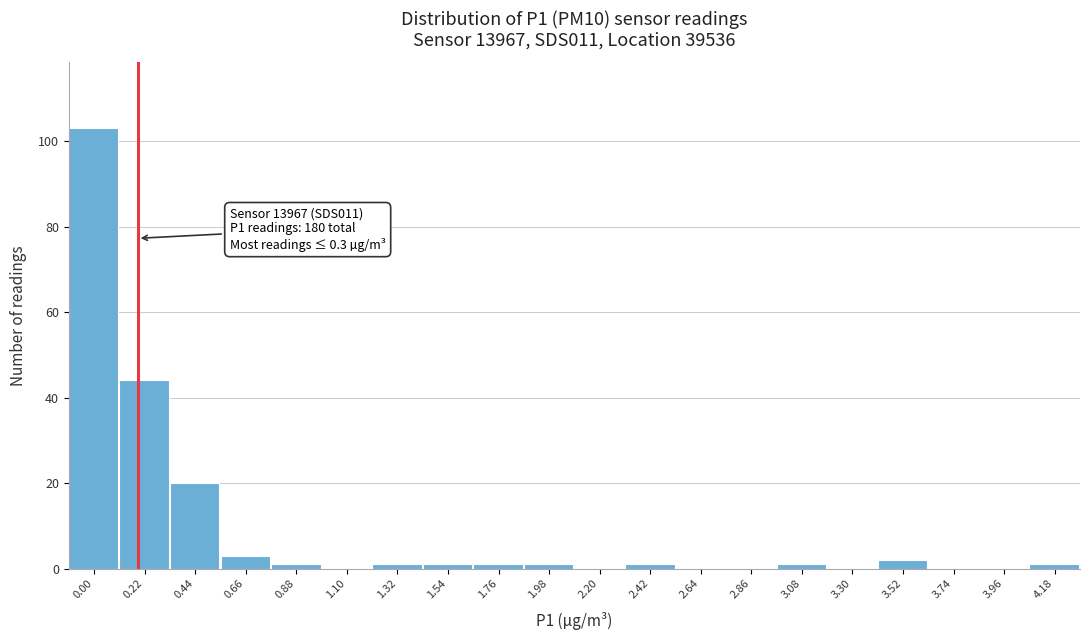

Reading right to left, list all the values displayed in this chart.

4.18=1	3.96=0	3.74=0	3.52=2	3.30=0	3.08=1	2.86=0	2.64=0	2.42=1	2.20=0	1.98=1	1.76=1	1.54=1	1.32=1	1.10=0	0.88=1	0.66=3	0.44=20	0.22=44	0.00=103